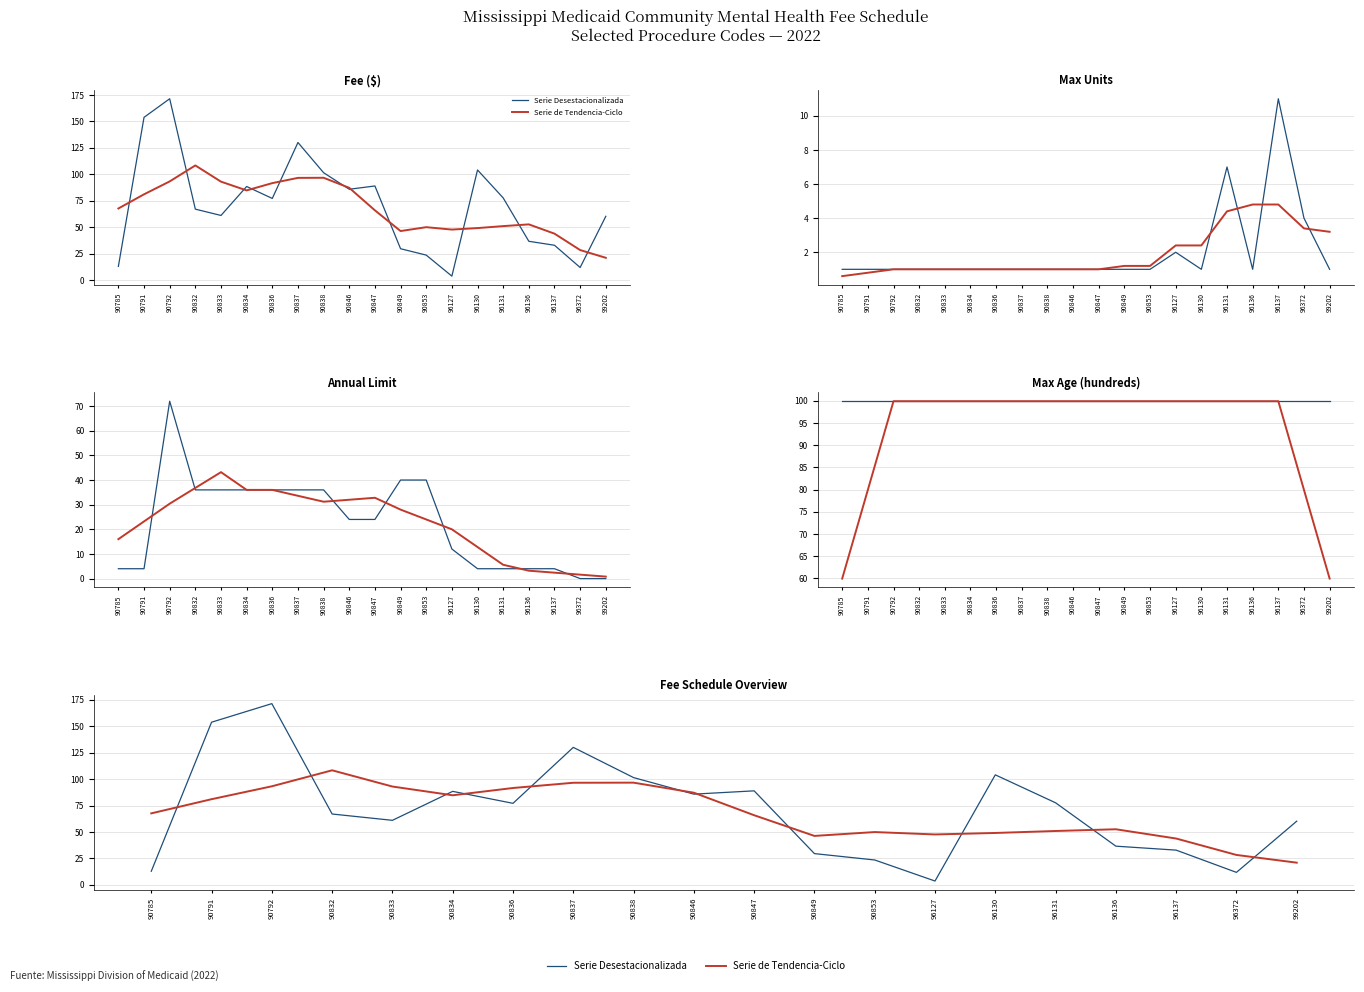

What is the greatest value displayed?

171.4